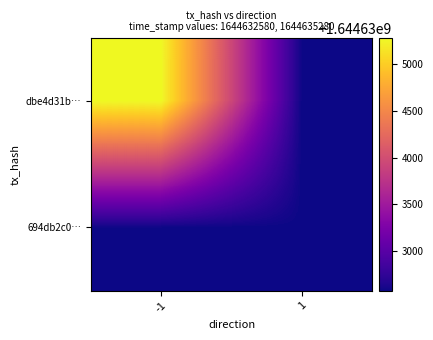

Reading right to left, transcribe all the data shown in this chart.

dbe4d31b…: 1=1644632580	-1=1644635280
694db2c0…: 1=1644632580	-1=1644632580